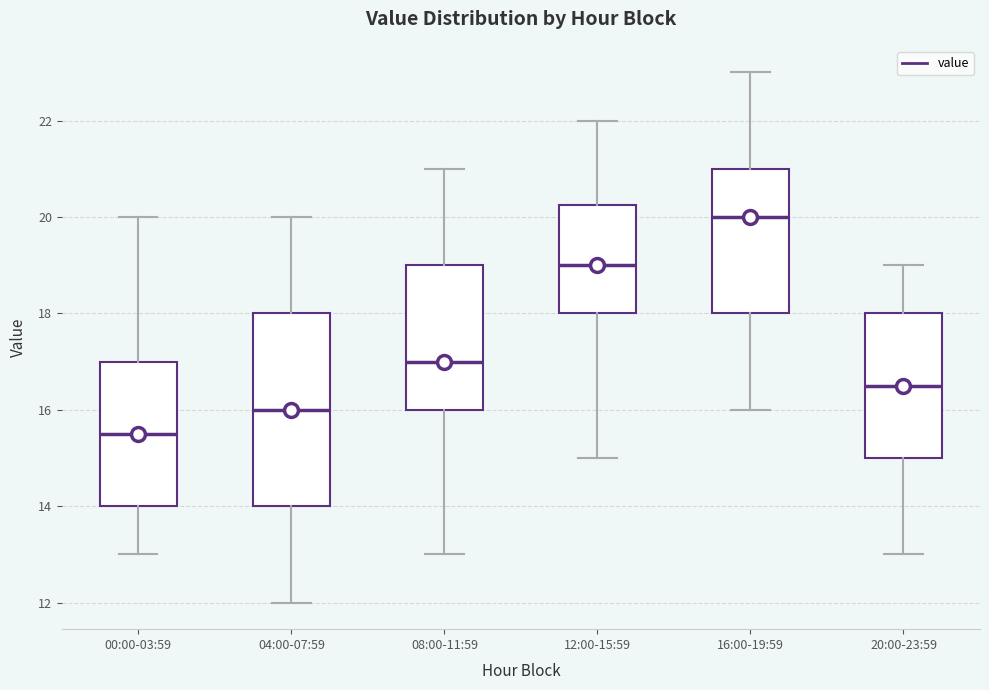

Which box's median line is the highest?

16:00-19:59